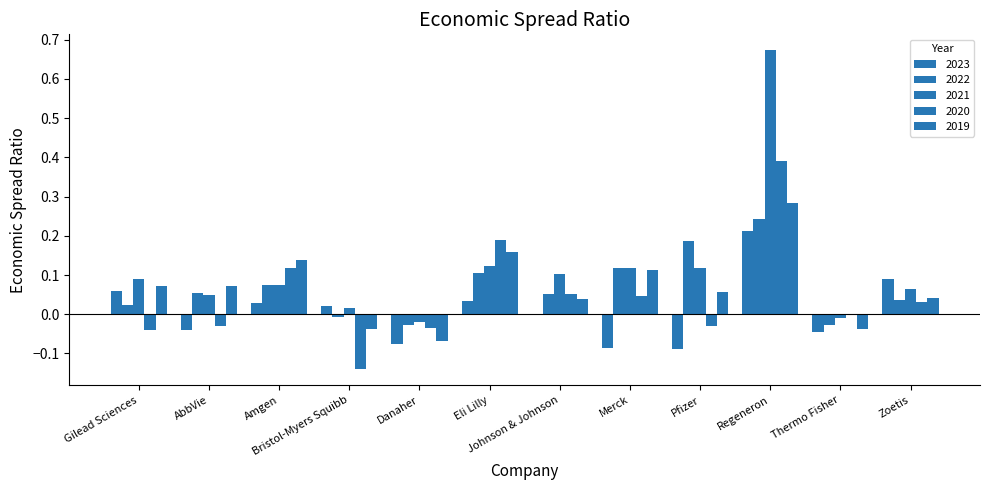

At how many categories does at least one series exceed 0?

11